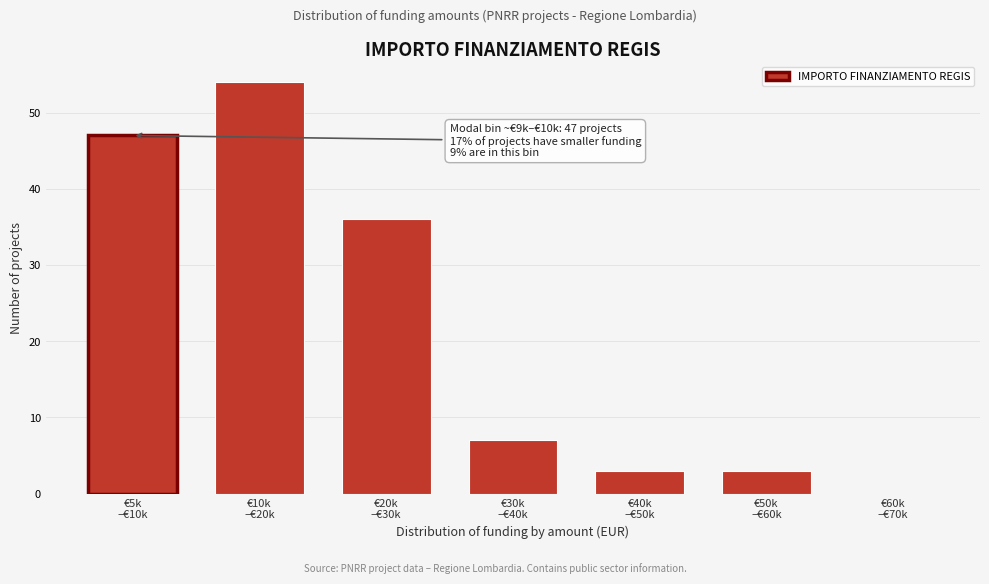

What is the sum of all values?

150